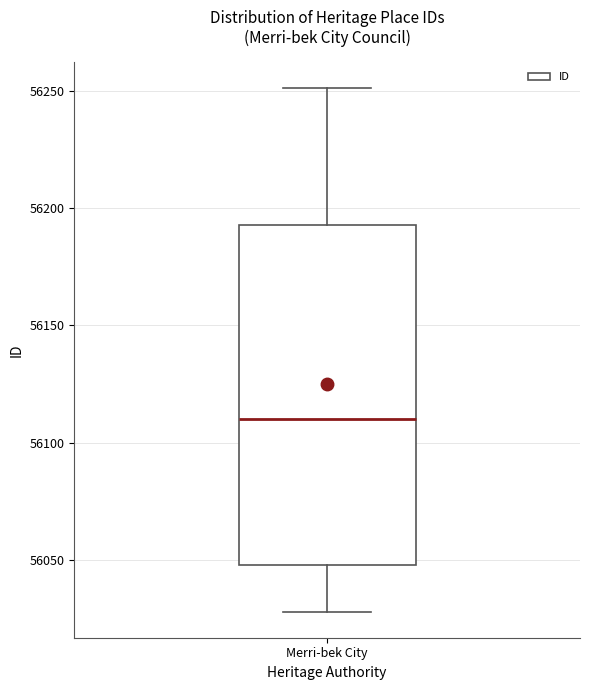

Read this box plot against the y-axis: the position of the median line, the range covered by the box, and the ends of both whiskers. The values are not printed on the chart, so give them approximately, as read against the axis.

median 56110, box 56050 to 56195, whiskers 56030 to 56250